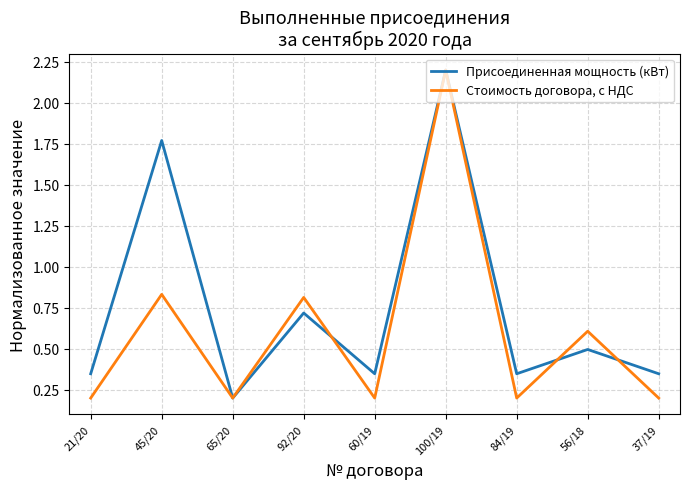

Which series changed the most between 45/20 and 60/19?

Присоединенная мощность (кВт)